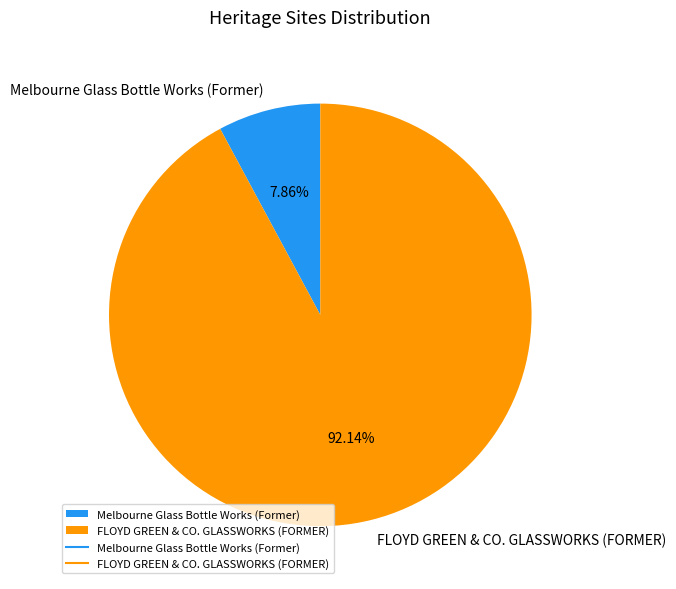

Is there a majority slice in this chart?

Yes